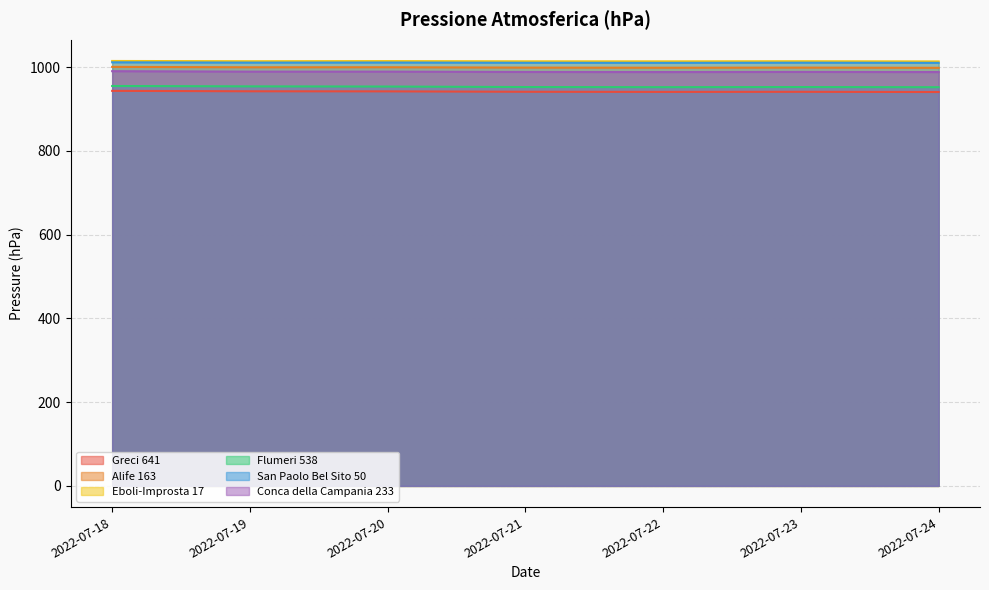

Reading left to right, what are all the values shown in this chart?

Greci 641: 943.6	942.6	942.4	941.4	941.1	941.3	940.8
Alife 163: 1000.9	999.9	1000.0	999.1	998.8	999.1	998.6
Eboli-Improsta 17: 1015.0	1014.4	1014.7	1014.2	1014.1	1014.4	1013.9
Flumeri 538: 955.2	954.3	953.9	952.7	952.4	952.7	952.3
San Paolo Bel Sito 50: 1011.8	1011.1	1011.3	1010.7	1010.5	1010.9	1010.5
Conca della Campania 233: 990.6	989.5	989.5	988.7	988.5	988.8	988.5